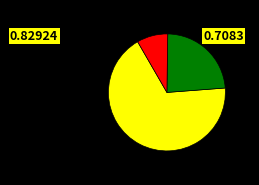

Does any single category account for the majority?

Yes